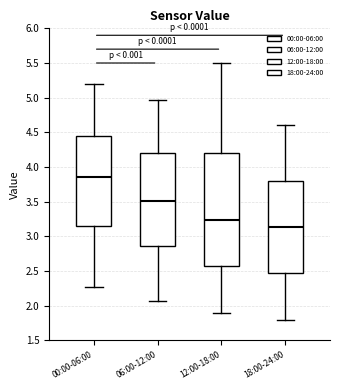

Comparing the boxes themselves (not the whiskers), which one is the tallest?

12:00-18:00